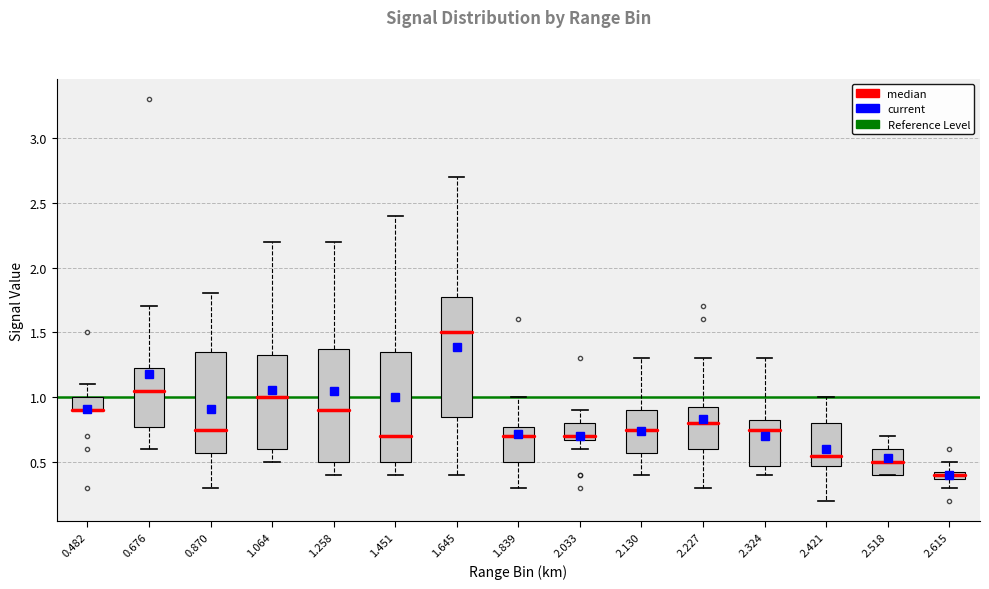

Where does the upper whisker of the box at x = 2.033 end on the y-axis? The values are not printed on the chart, so give them approximately, as read against the axis.

0.90